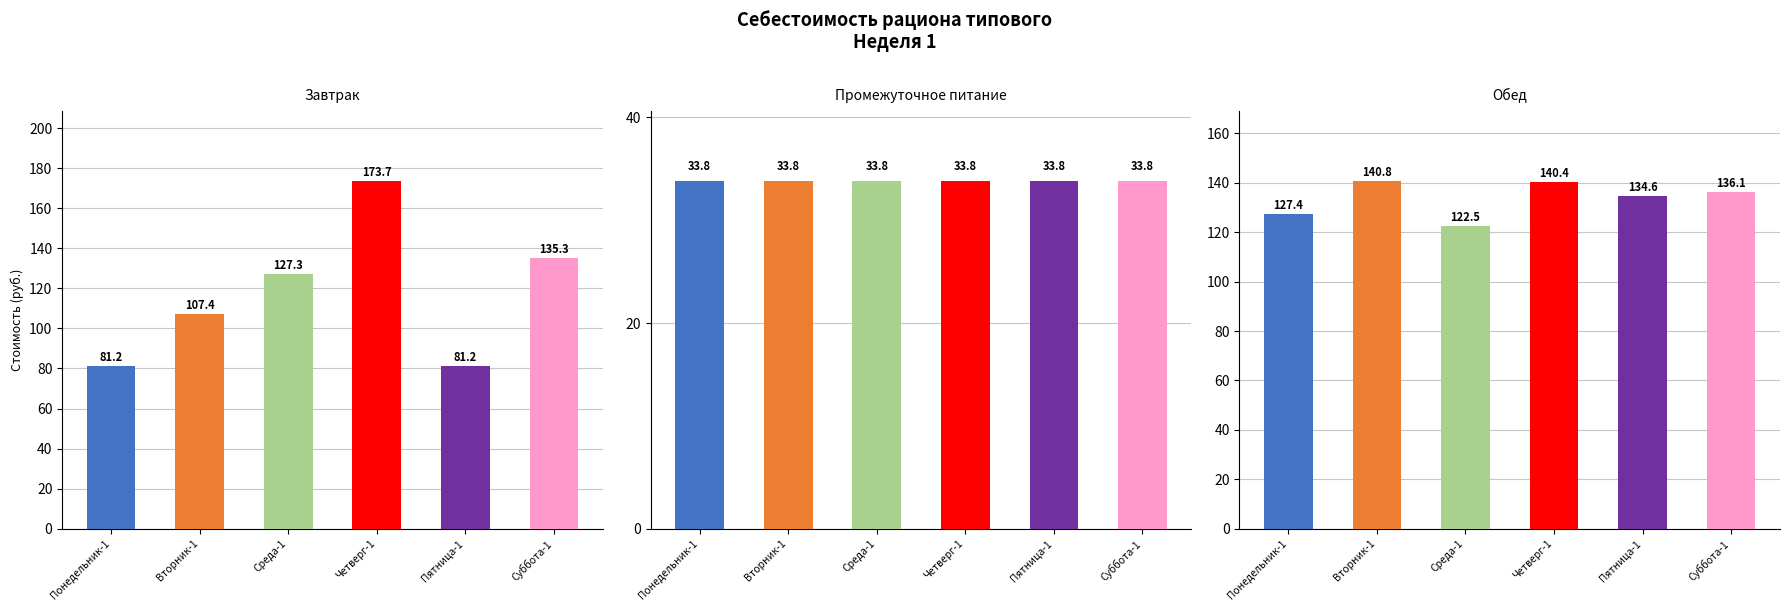

Rank the series by their average value, from lowest to highest.

Промежуточное питание, Завтрак, Обед